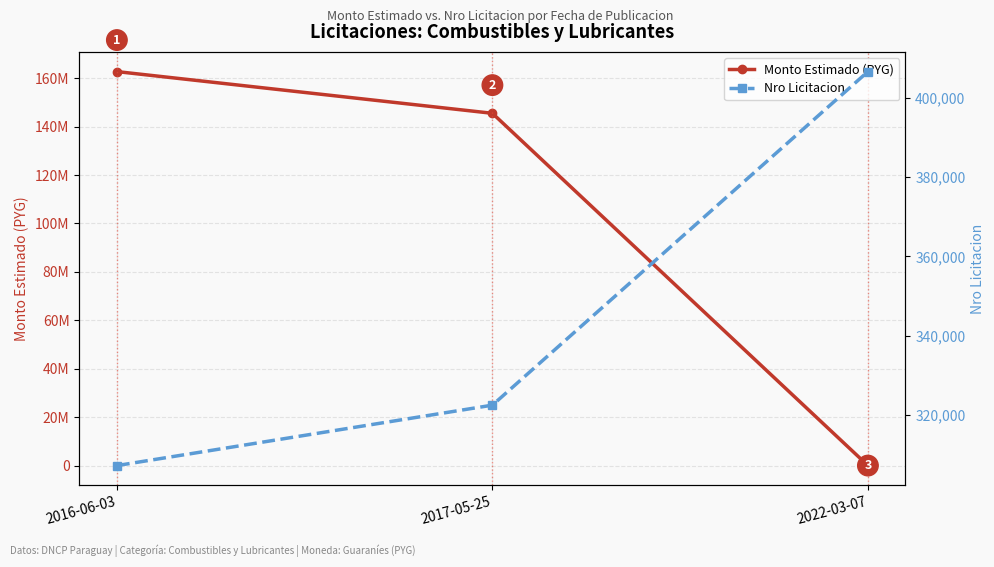

Is it true that Nro Licitacion equals 322527 at 2017-05-25?

True